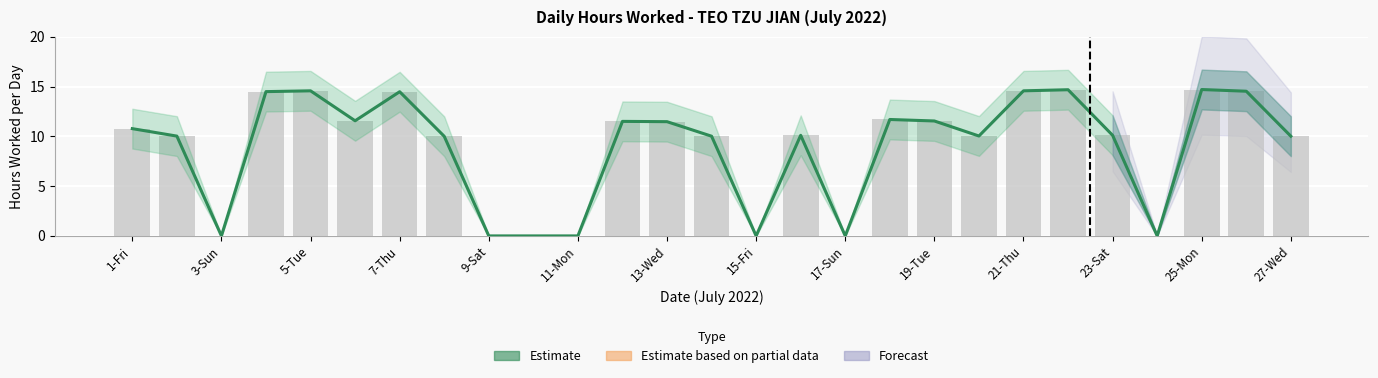

Does the chart contain stacked bars?

No